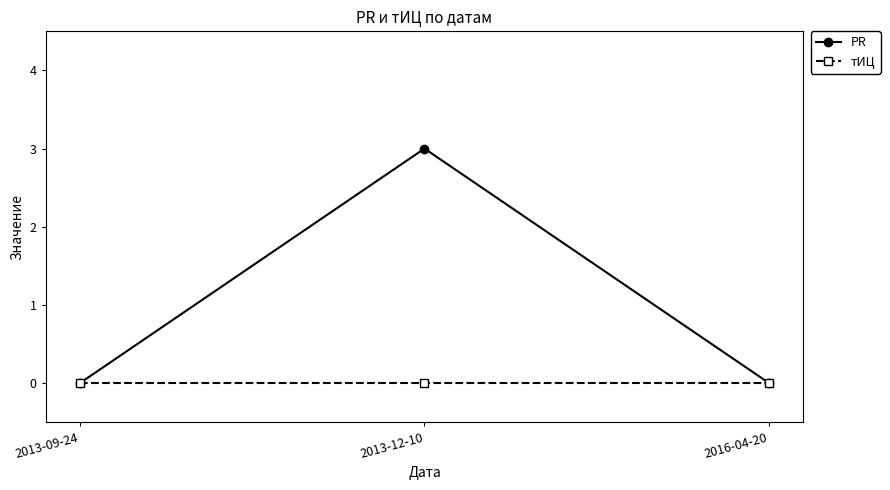

What is the label of the 3rd point from the right?

2013-09-24